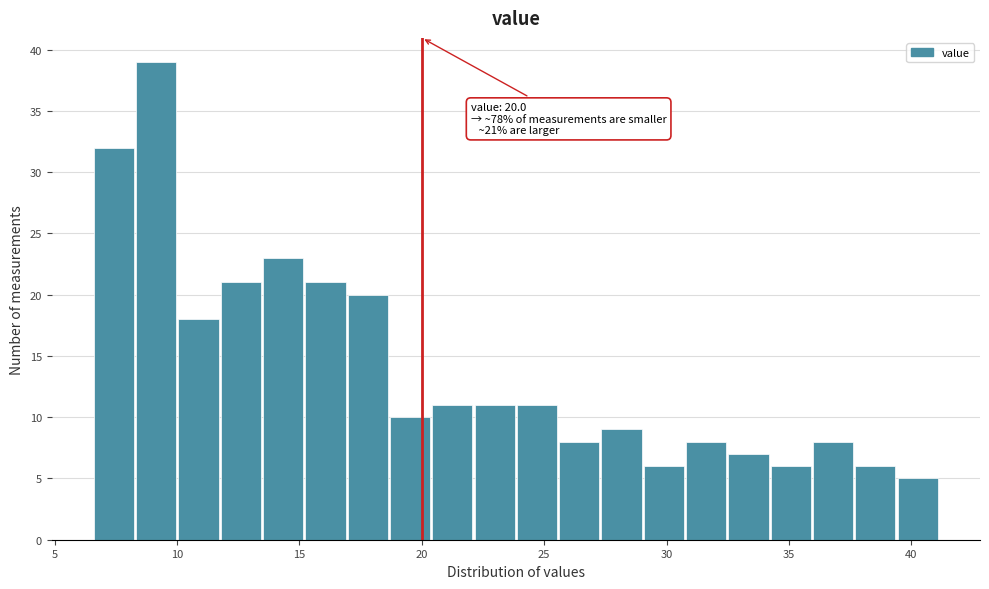

Around what value on the x-axis is the tallest bar? Give the approximate position of its centre, as read against the axis.

9.0